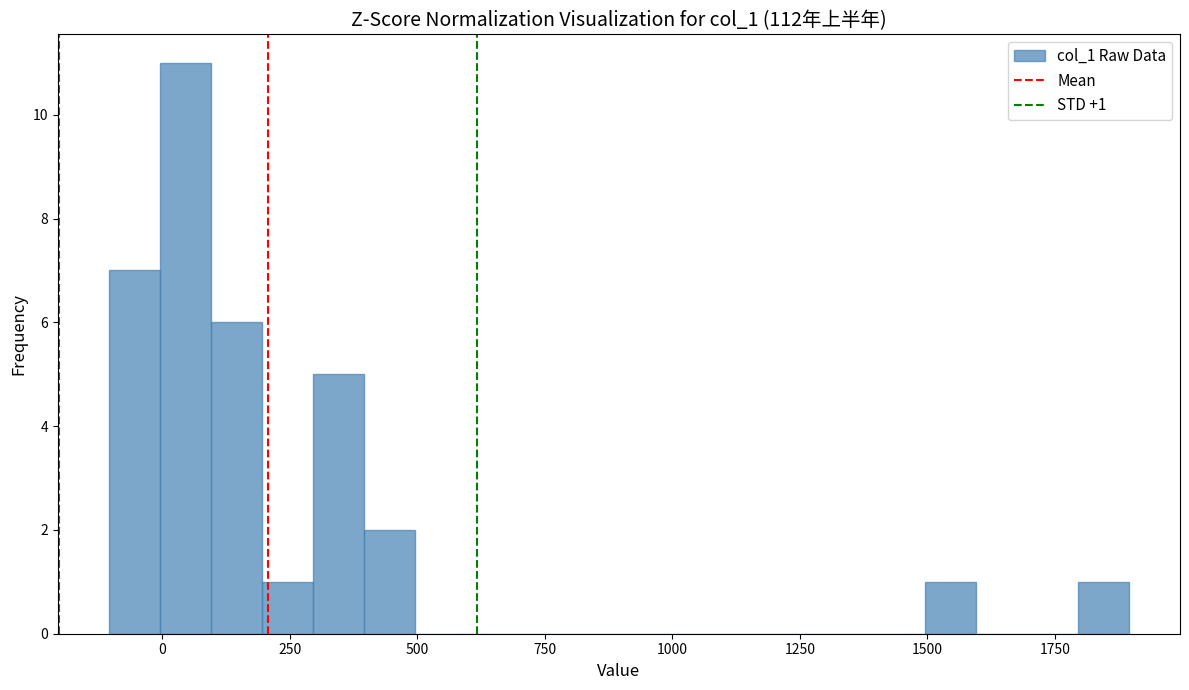

Around what value on the x-axis is the tallest bar? Give the approximate position of its centre, as read against the axis.

50